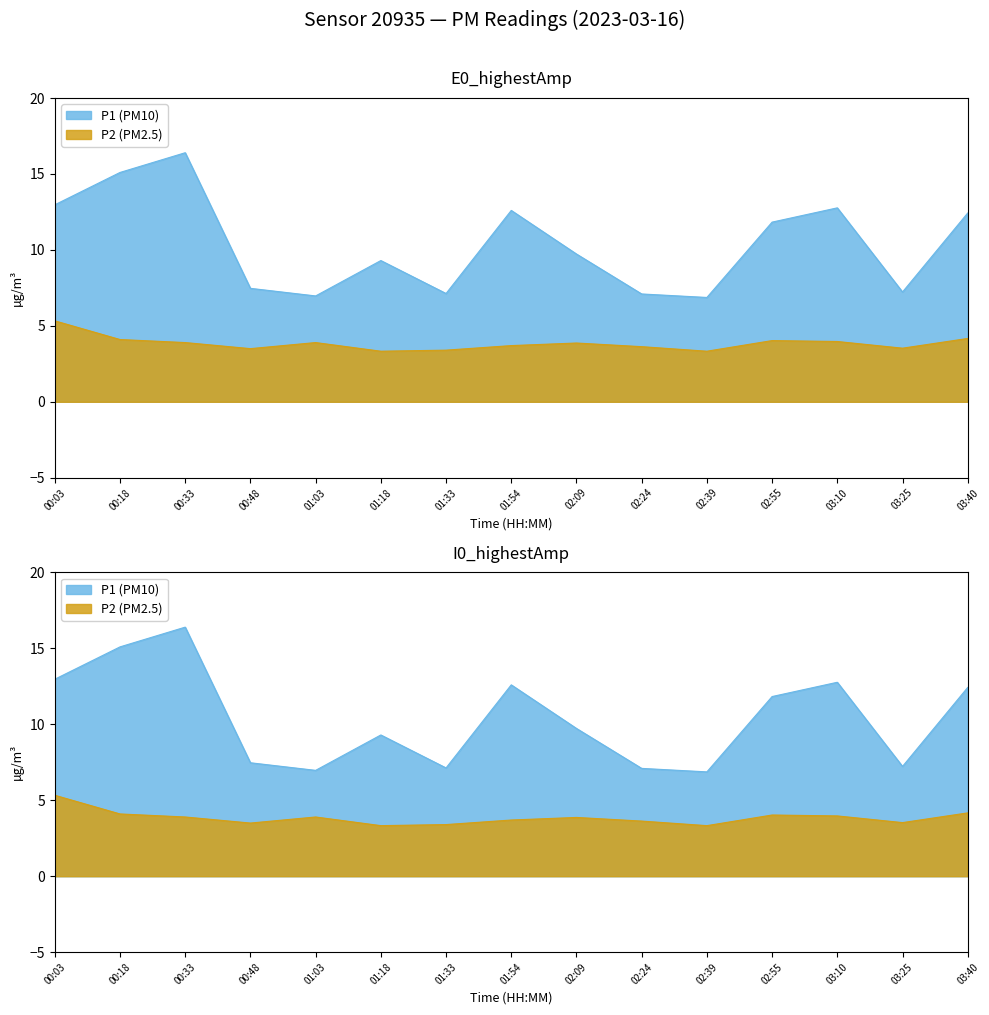

True or false: P1 (PM10) has a value of 9.3 at 01:18.

True